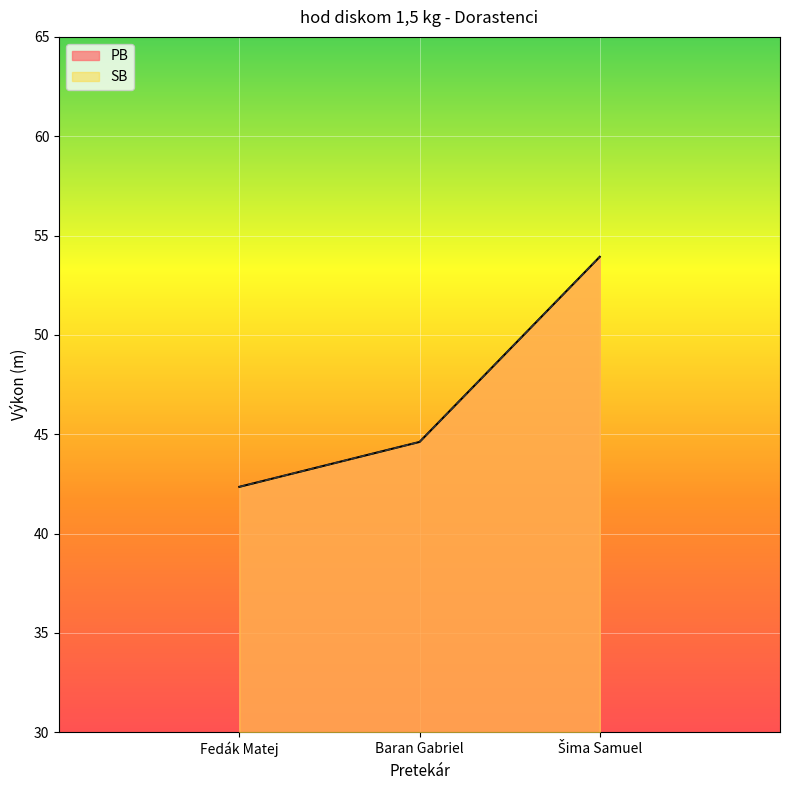

How many values in the PB series exceed 44?

2